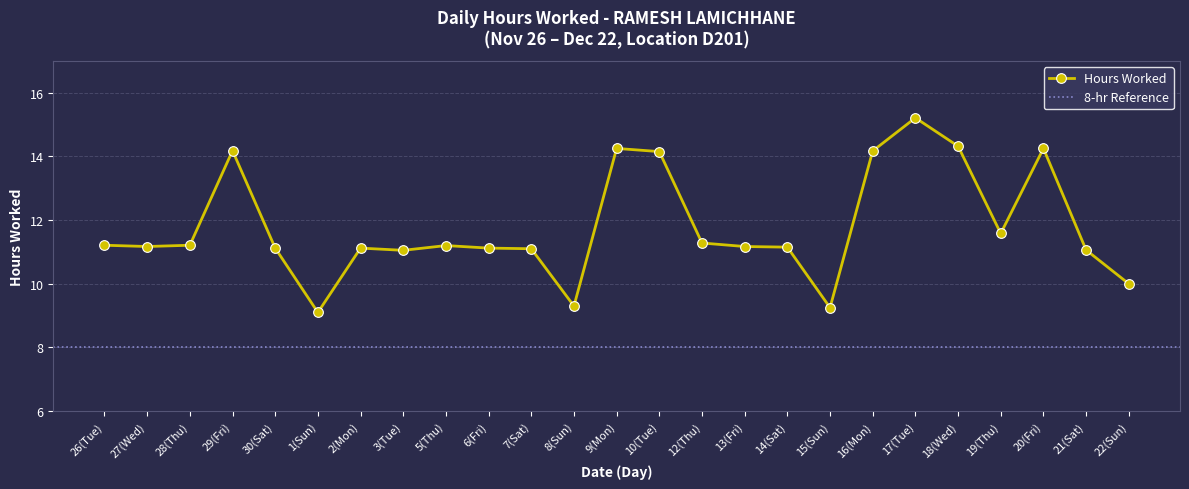

How many values are below 11?

4